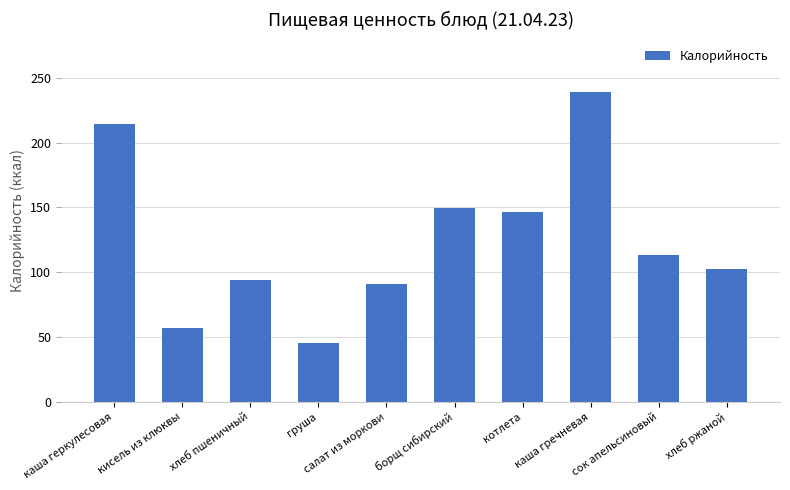

What position from the right is сок апельсиновый?

2